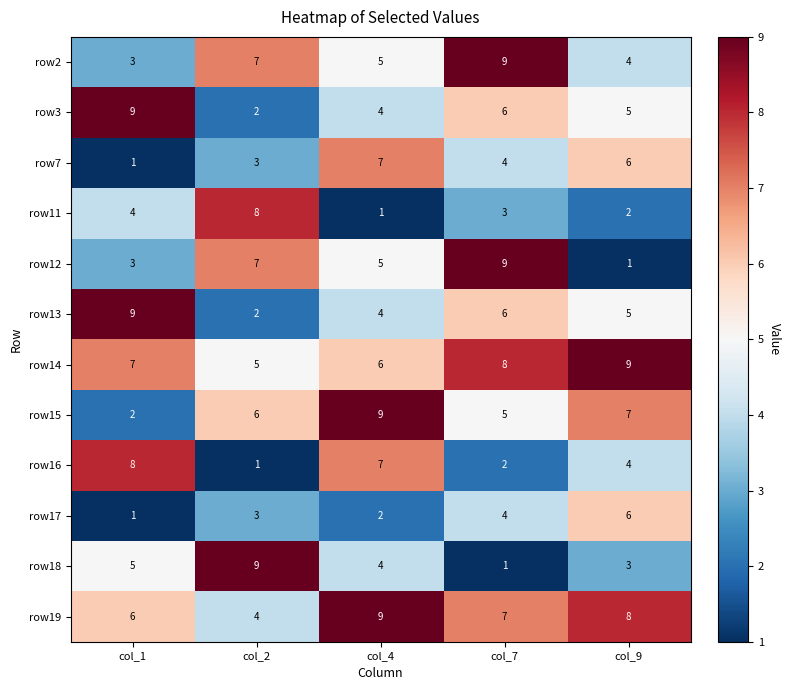

List the labels in order of row3 value, smallest first.

col_2, col_4, col_9, col_7, col_1